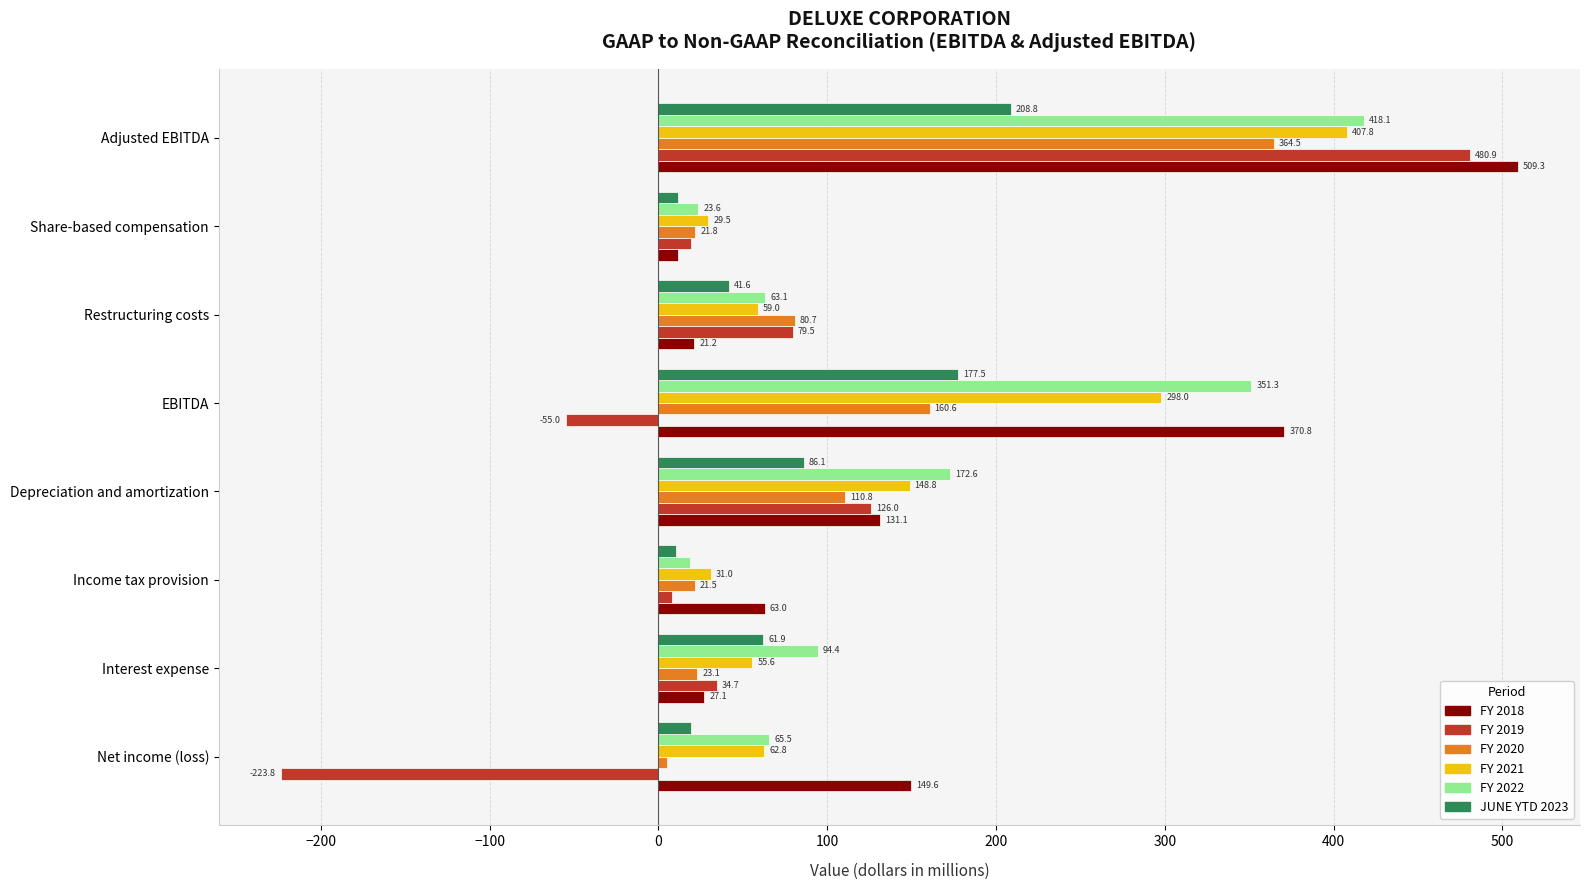

Which label corresponds to the smallest value in the chart?

Net income (loss)